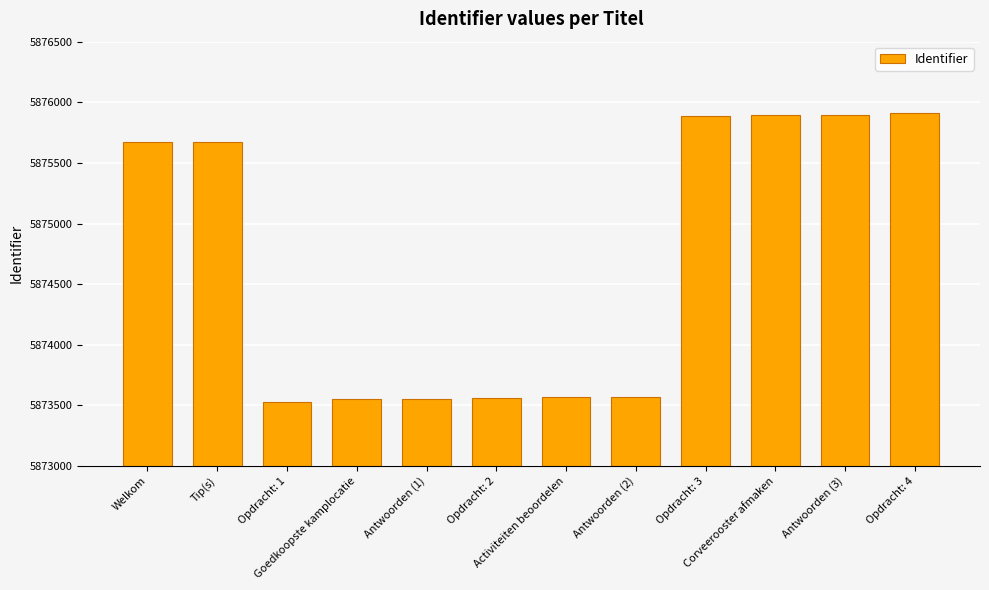

What is the ratio of the value at Tip(s) to the value at Opdracht: 1?

1.0